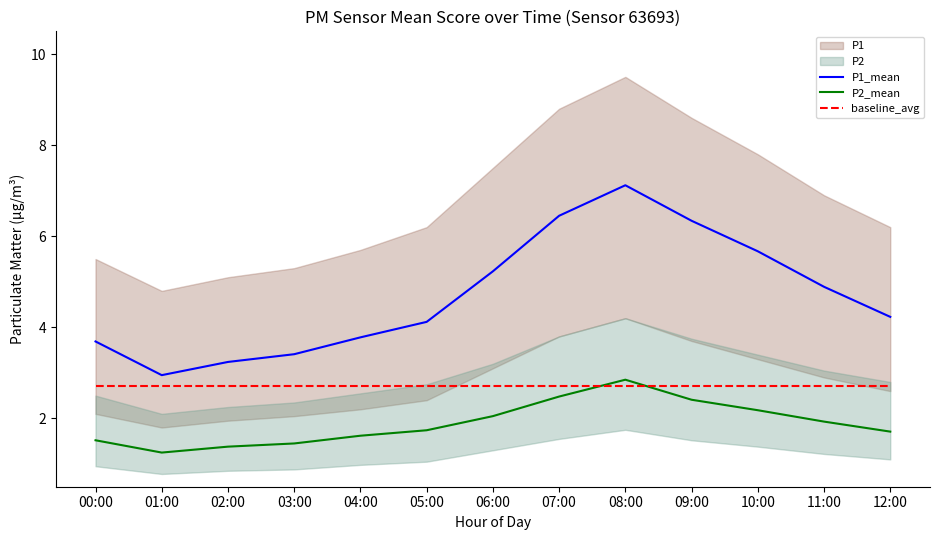

What is the sum of the baseline_avg values at 06:00 and 12:00?

5.4